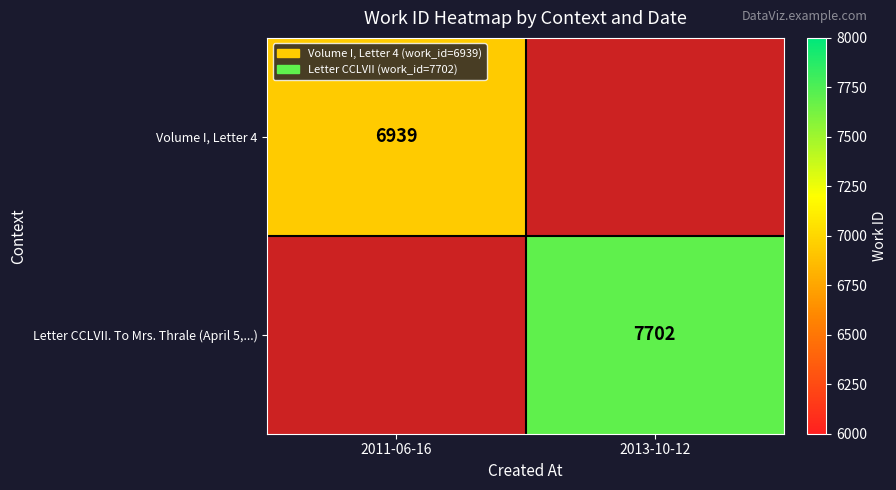

The value of Letter CCLVII. To Mrs. Thrale (April 5,...) at 2013-10-12 is 7702. True or false?

True